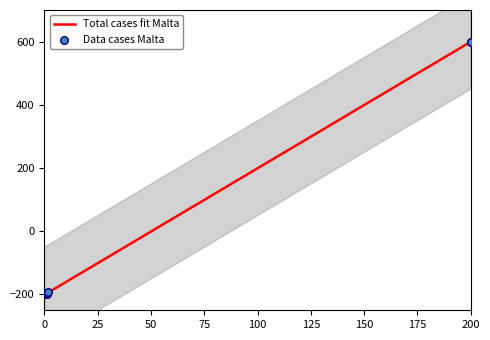

Which series has the largest total across all categories?

Total cases fit Malta